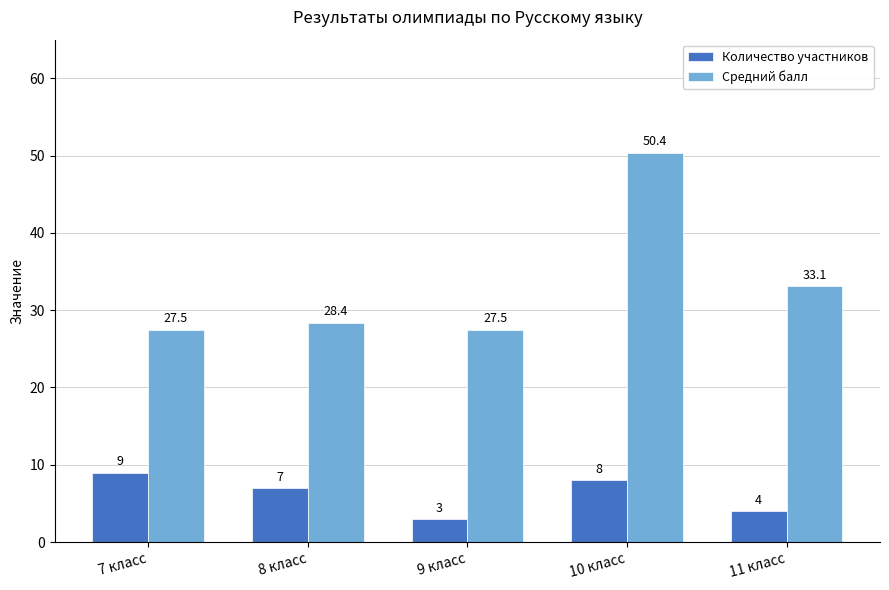

What is the average value of the Количество участников series?

6.2